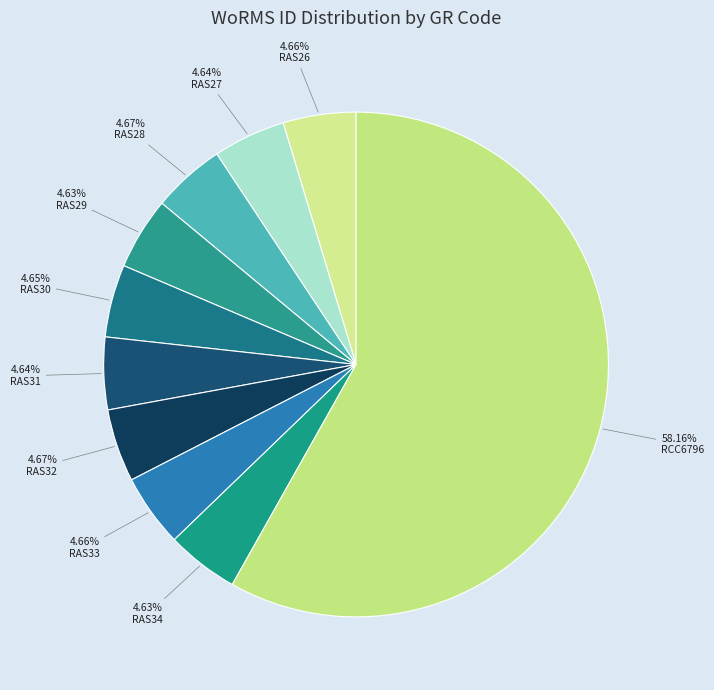

The RAS31 slice represents 1% of the pie. True or false?

False